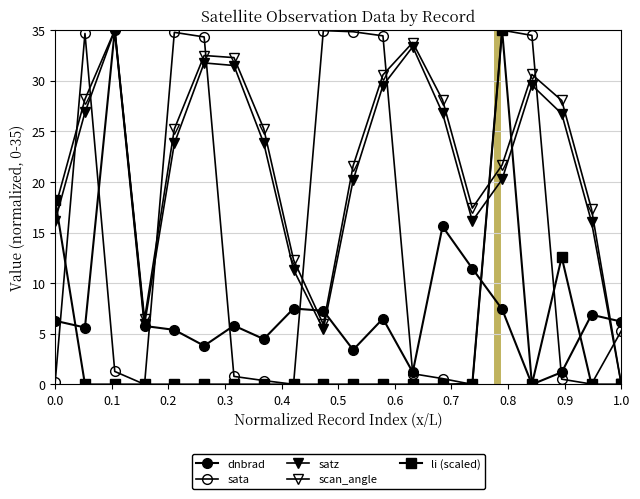

Does the chart have visible grid lines?

Yes